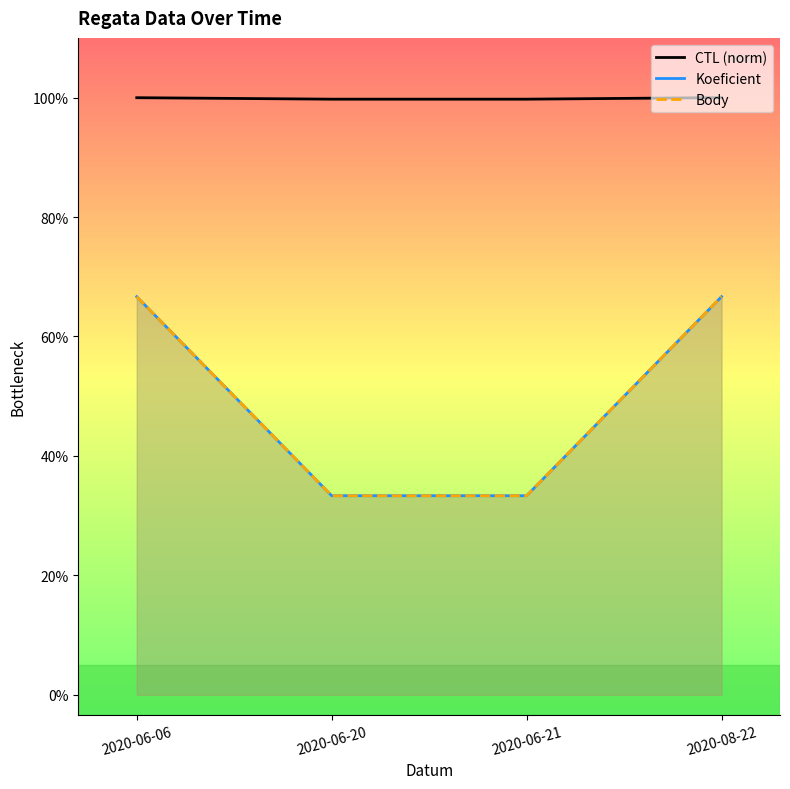

True or false: Body and CTL (norm) cross at least once.

False